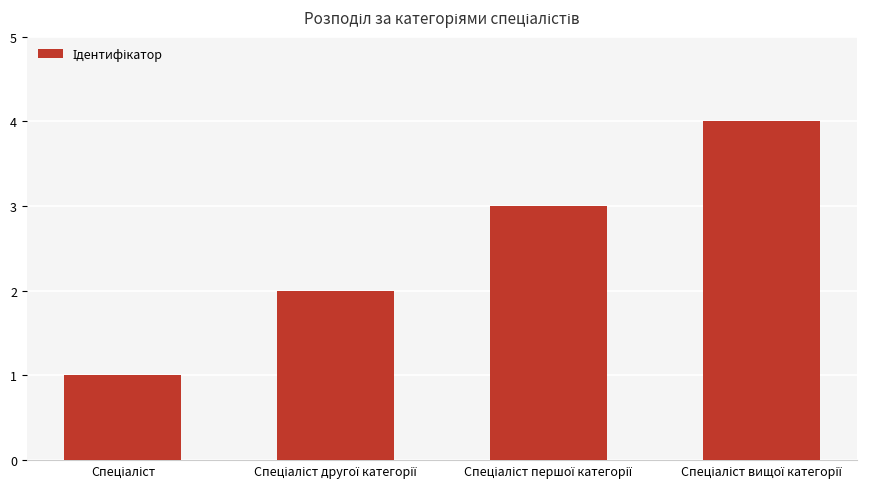

How many data points are less than 3?

2